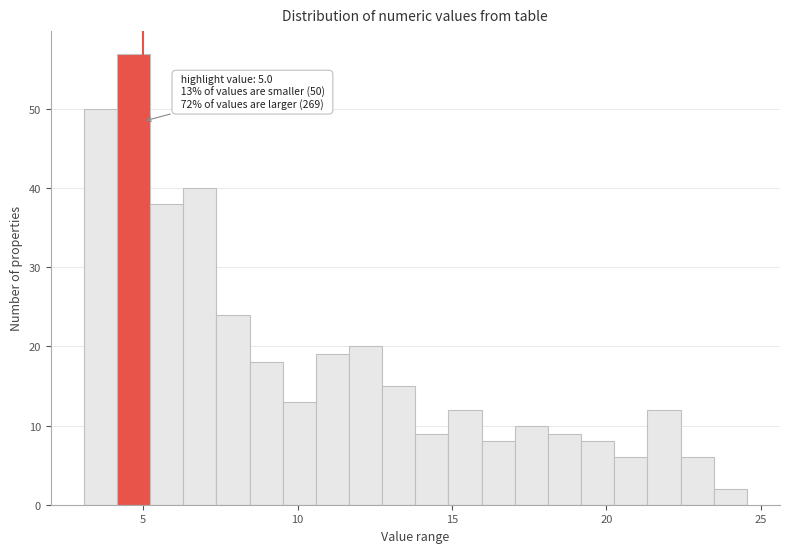

Around what value on the x-axis is the tallest bar? Give the approximate position of its centre, as read against the axis.

4.5